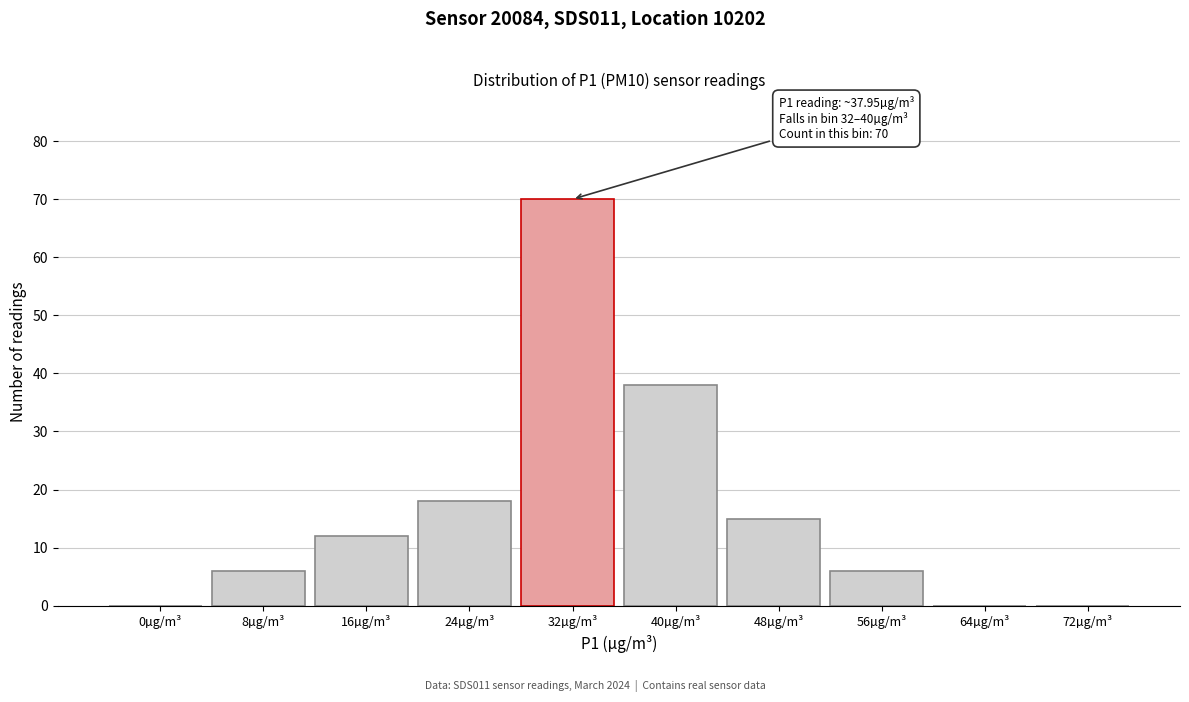

Reading left to right, extract all data points from this chart.

0µg/m³=0	8µg/m³=6	16µg/m³=12	24µg/m³=18	32µg/m³=70	40µg/m³=38	48µg/m³=15	56µg/m³=6	64µg/m³=0	72µg/m³=0